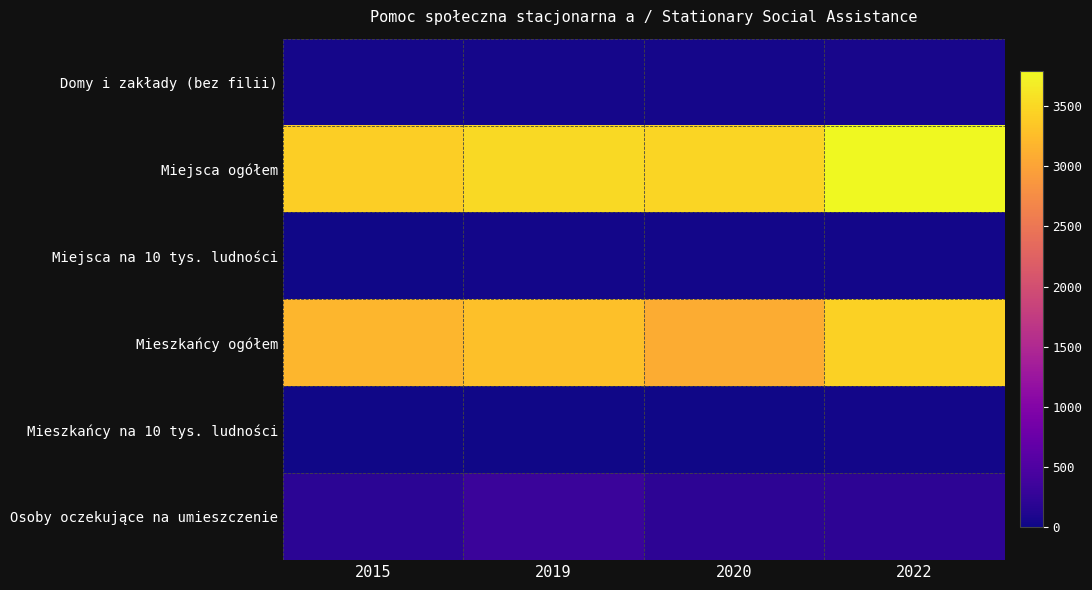

How many categories are shown in the chart?

4